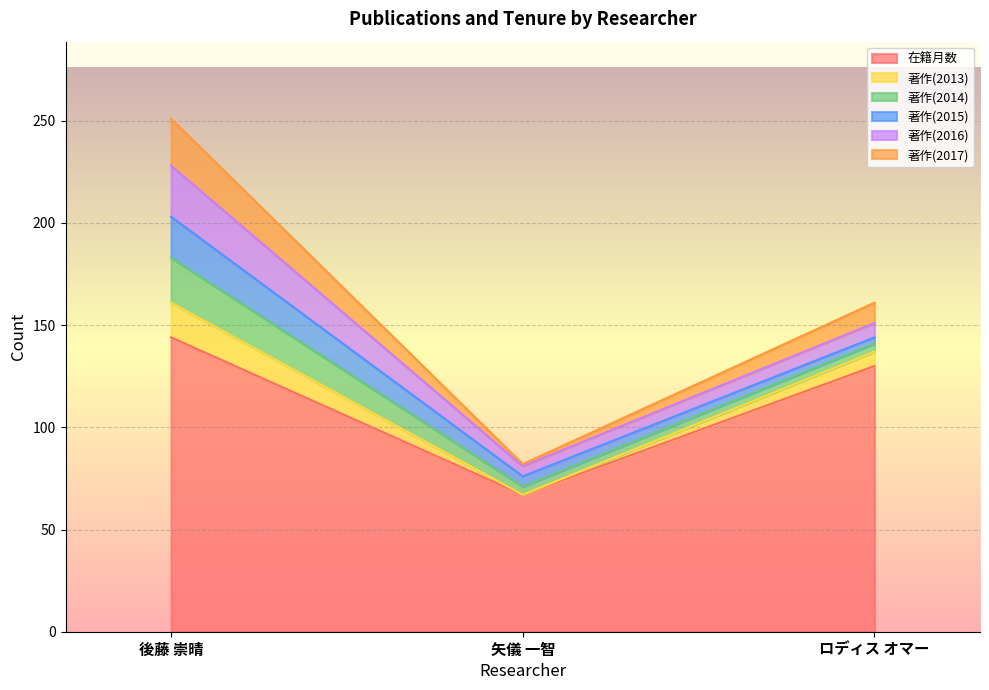

What is the label of the 2nd point from the right?

矢儀 一智